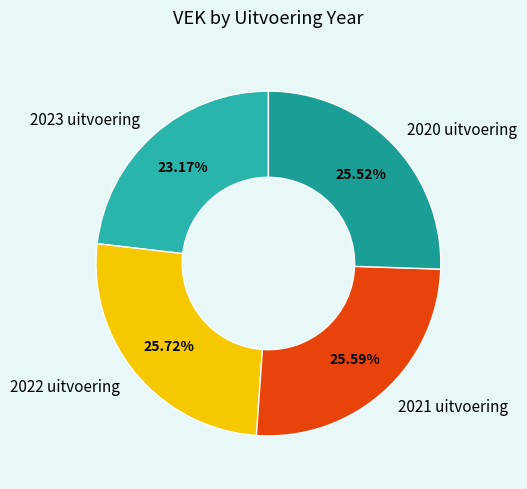

To the nearest percent, what percentage of the pie is 2021 uitvoering?

26%